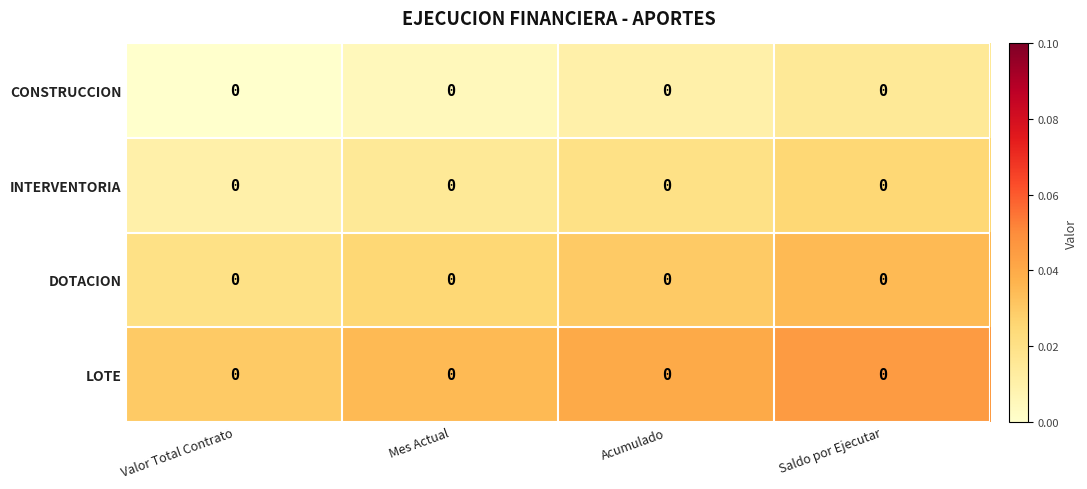

At which category is the sum across all series the highest?

Saldo por Ejecutar